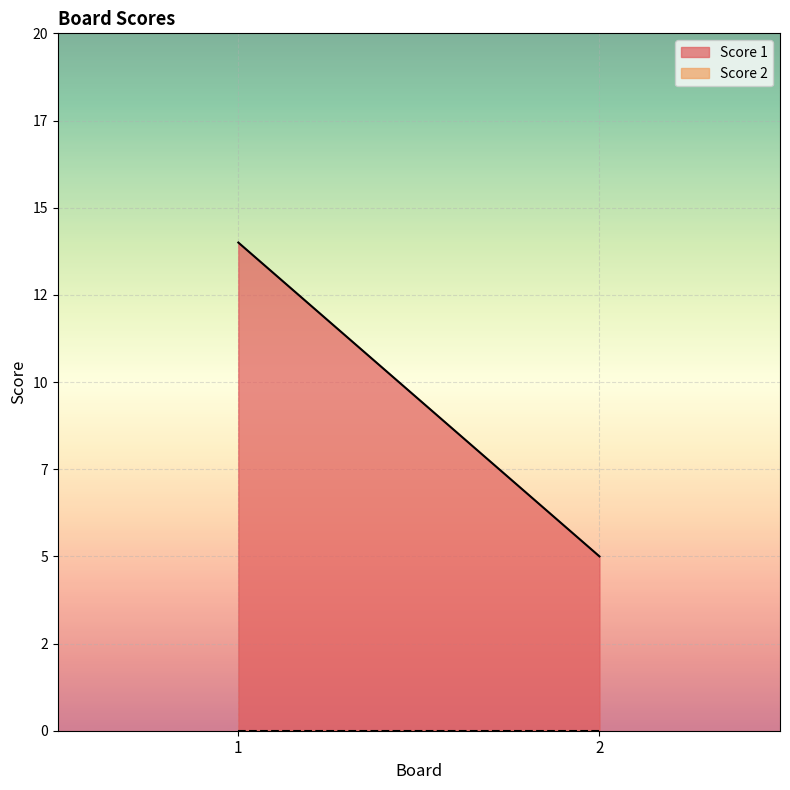

True or false: Score 1 has a value of 8 at 2.

False